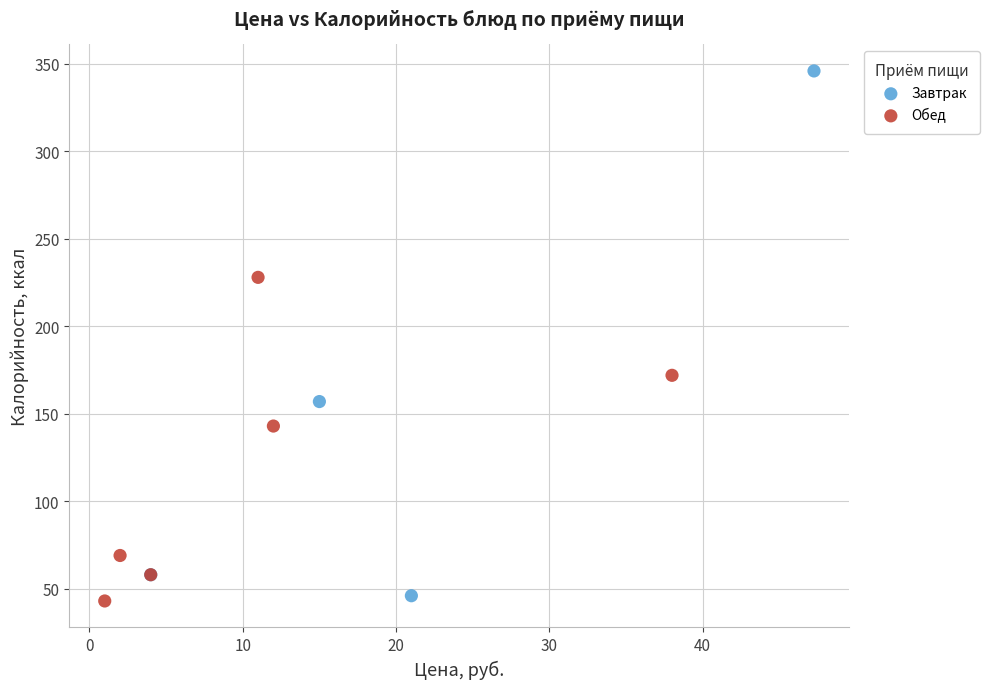

Which series reaches the maximum Y coordinate?

Завтрак